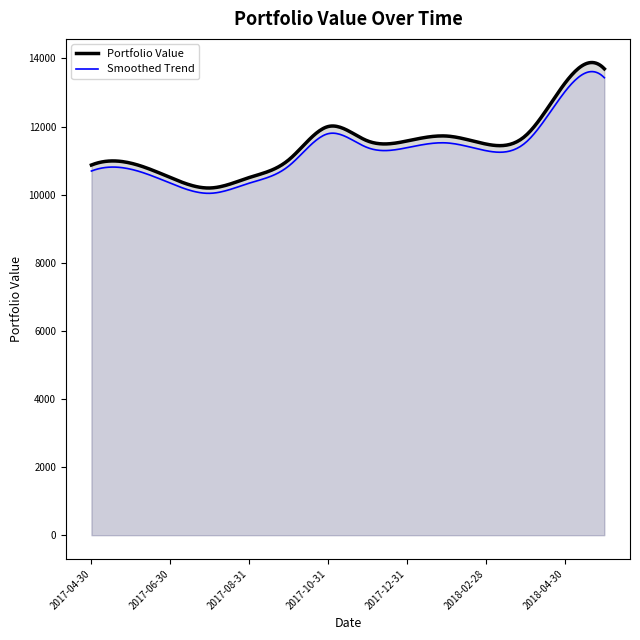

The chart shows a value of 3095.2 at 2017-12-31. True or false?

False